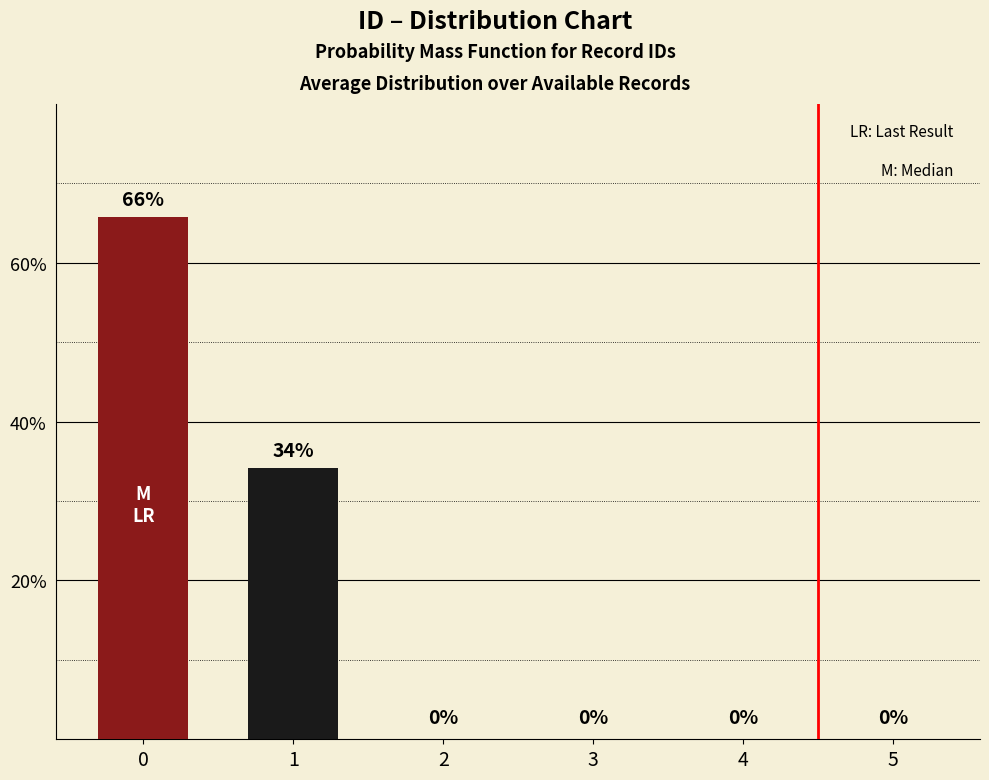

What is the change in value from 1 to 5?

-34.2